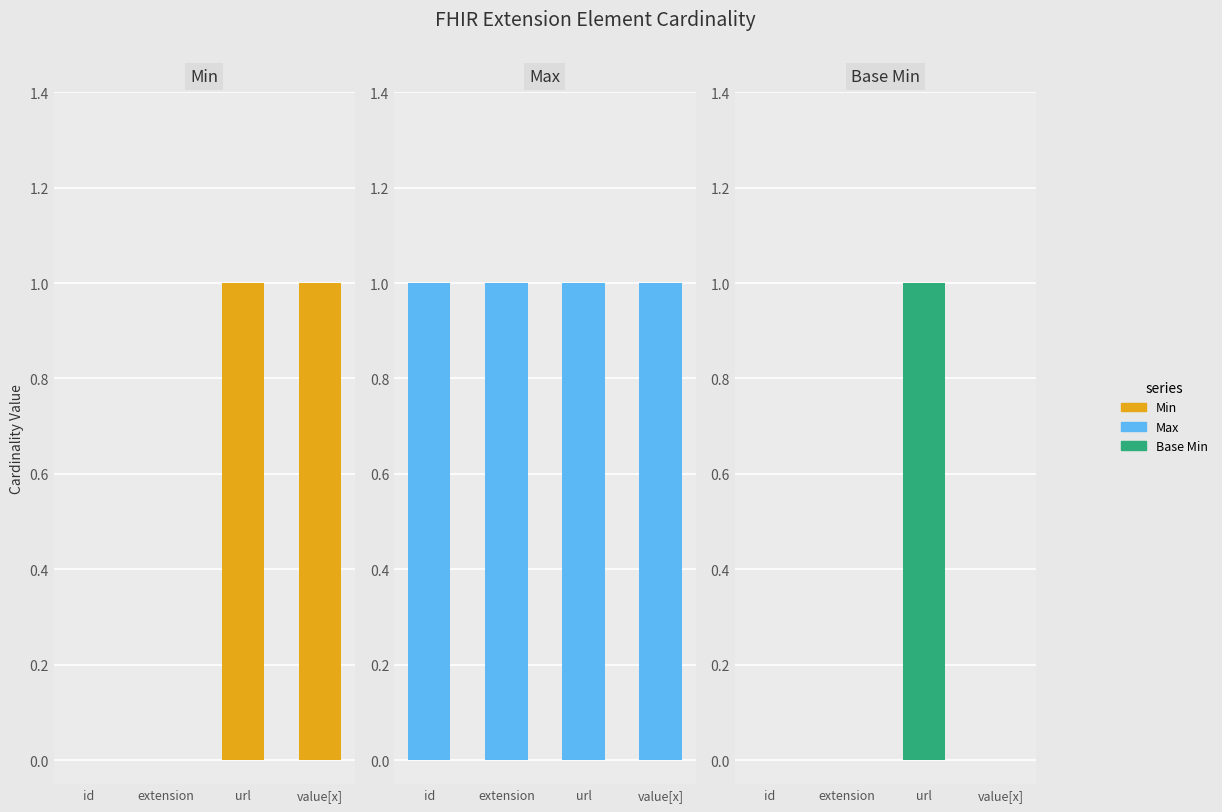

Count the number of data series in this chart.

3